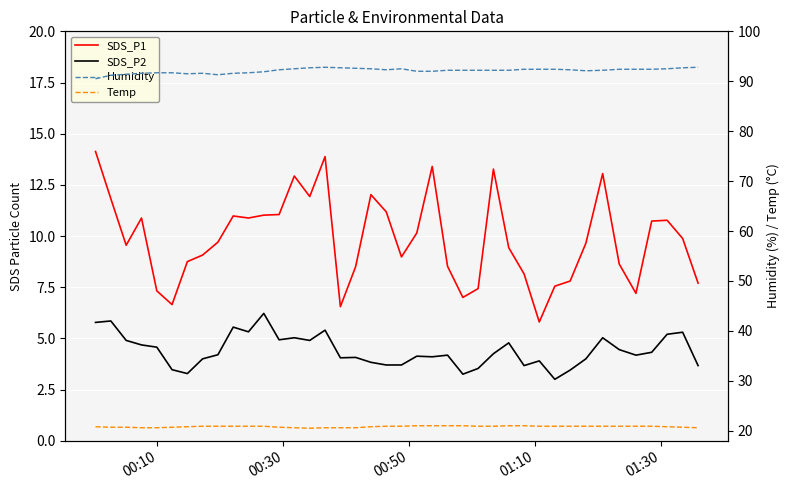

True or false: SDS_P2 and Temp cross at least once.

False